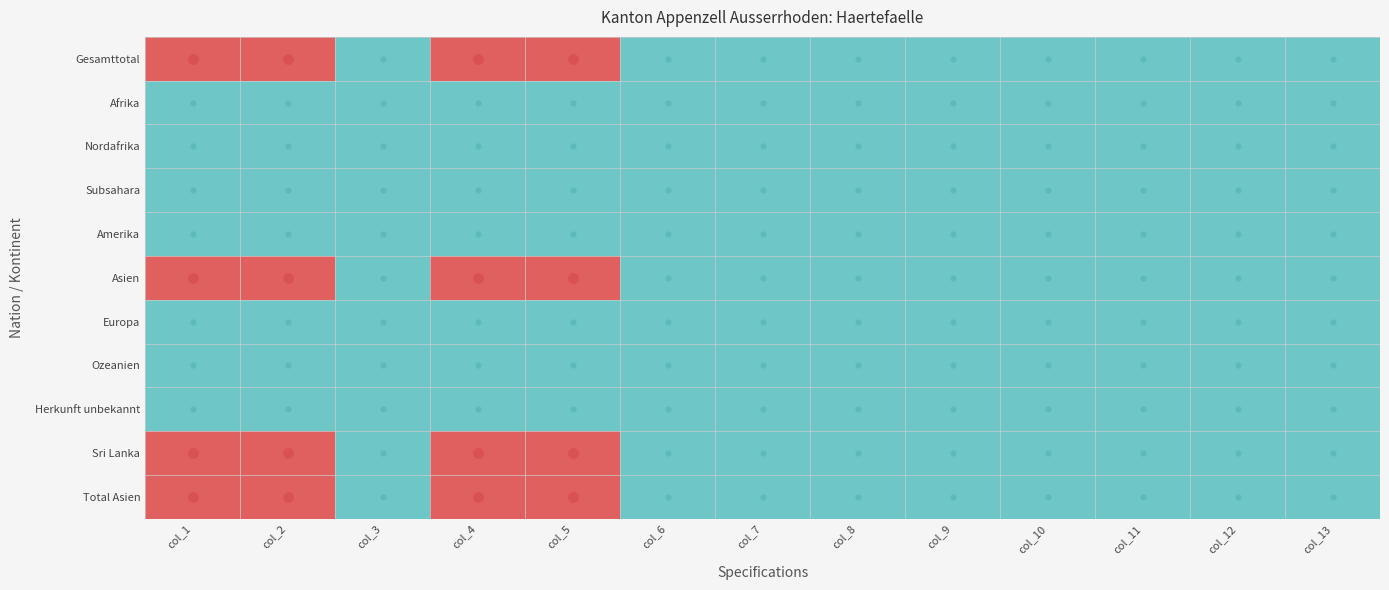

Reading right to left, transcribe all the data shown in this chart.

Gesamttotal: col_13=0	col_12=0	col_11=0	col_10=0	col_9=0	col_8=0	col_7=0	col_6=0	col_5=1	col_4=1	col_3=0	col_2=1	col_1=1
Afrika: col_13=0	col_12=0	col_11=0	col_10=0	col_9=0	col_8=0	col_7=0	col_6=0	col_5=0	col_4=0	col_3=0	col_2=0	col_1=0
Nordafrika: col_13=0	col_12=0	col_11=0	col_10=0	col_9=0	col_8=0	col_7=0	col_6=0	col_5=0	col_4=0	col_3=0	col_2=0	col_1=0
Subsahara: col_13=0	col_12=0	col_11=0	col_10=0	col_9=0	col_8=0	col_7=0	col_6=0	col_5=0	col_4=0	col_3=0	col_2=0	col_1=0
Amerika: col_13=0	col_12=0	col_11=0	col_10=0	col_9=0	col_8=0	col_7=0	col_6=0	col_5=0	col_4=0	col_3=0	col_2=0	col_1=0
Asien: col_13=0	col_12=0	col_11=0	col_10=0	col_9=0	col_8=0	col_7=0	col_6=0	col_5=1	col_4=1	col_3=0	col_2=1	col_1=1
Europa: col_13=0	col_12=0	col_11=0	col_10=0	col_9=0	col_8=0	col_7=0	col_6=0	col_5=0	col_4=0	col_3=0	col_2=0	col_1=0
Ozeanien: col_13=0	col_12=0	col_11=0	col_10=0	col_9=0	col_8=0	col_7=0	col_6=0	col_5=0	col_4=0	col_3=0	col_2=0	col_1=0
Herkunft unbekannt: col_13=0	col_12=0	col_11=0	col_10=0	col_9=0	col_8=0	col_7=0	col_6=0	col_5=0	col_4=0	col_3=0	col_2=0	col_1=0
Sri Lanka: col_13=0	col_12=0	col_11=0	col_10=0	col_9=0	col_8=0	col_7=0	col_6=0	col_5=1	col_4=1	col_3=0	col_2=1	col_1=1
Total Asien: col_13=0	col_12=0	col_11=0	col_10=0	col_9=0	col_8=0	col_7=0	col_6=0	col_5=1	col_4=1	col_3=0	col_2=1	col_1=1